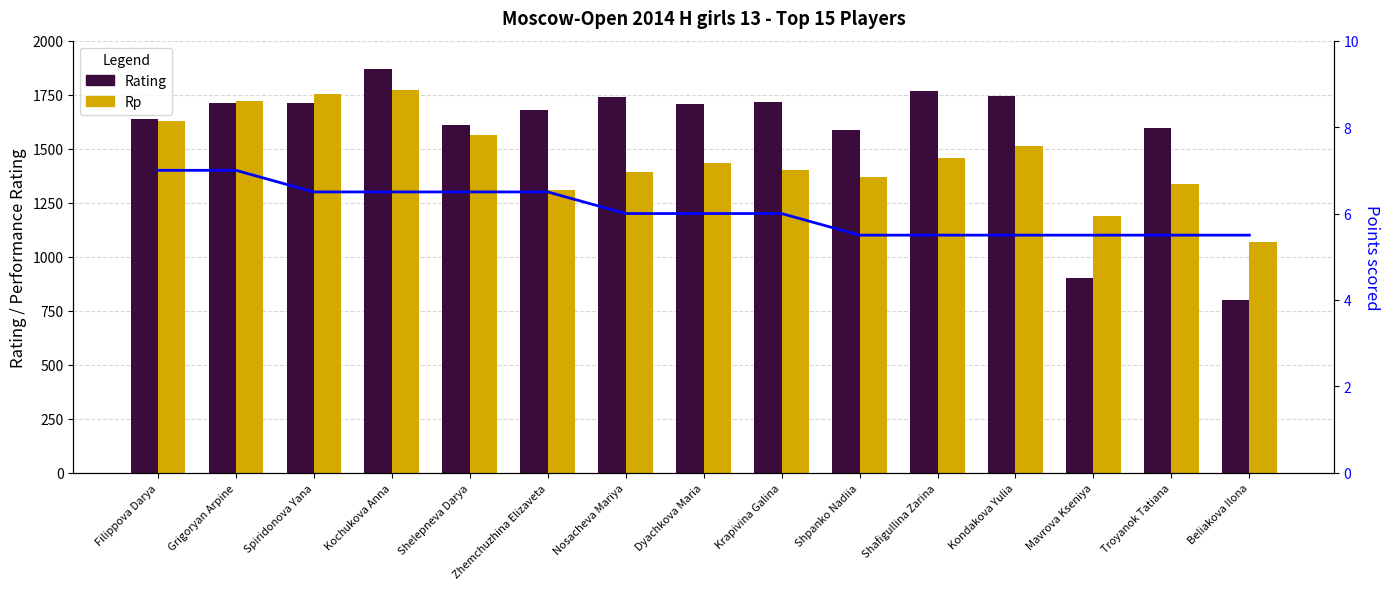

Reading left to right, transcribe all the data shown in this chart.

Rating: 1639.0	1710.0	1711.0	1869.0	1612.0	1680.0	1738.0	1709.0	1714.0	1585.0	1765.0	1743.0	900.0	1596.0	800.0
Rp: 1629.0	1721.0	1752.0	1771.0	1564.0	1310.0	1390.0	1432.0	1403.0	1370.0	1459.0	1512.0	1190.0	1335.0	1068.0
Points: 7.0	7.0	6.5	6.5	6.5	6.5	6.0	6.0	6.0	5.5	5.5	5.5	5.5	5.5	5.5